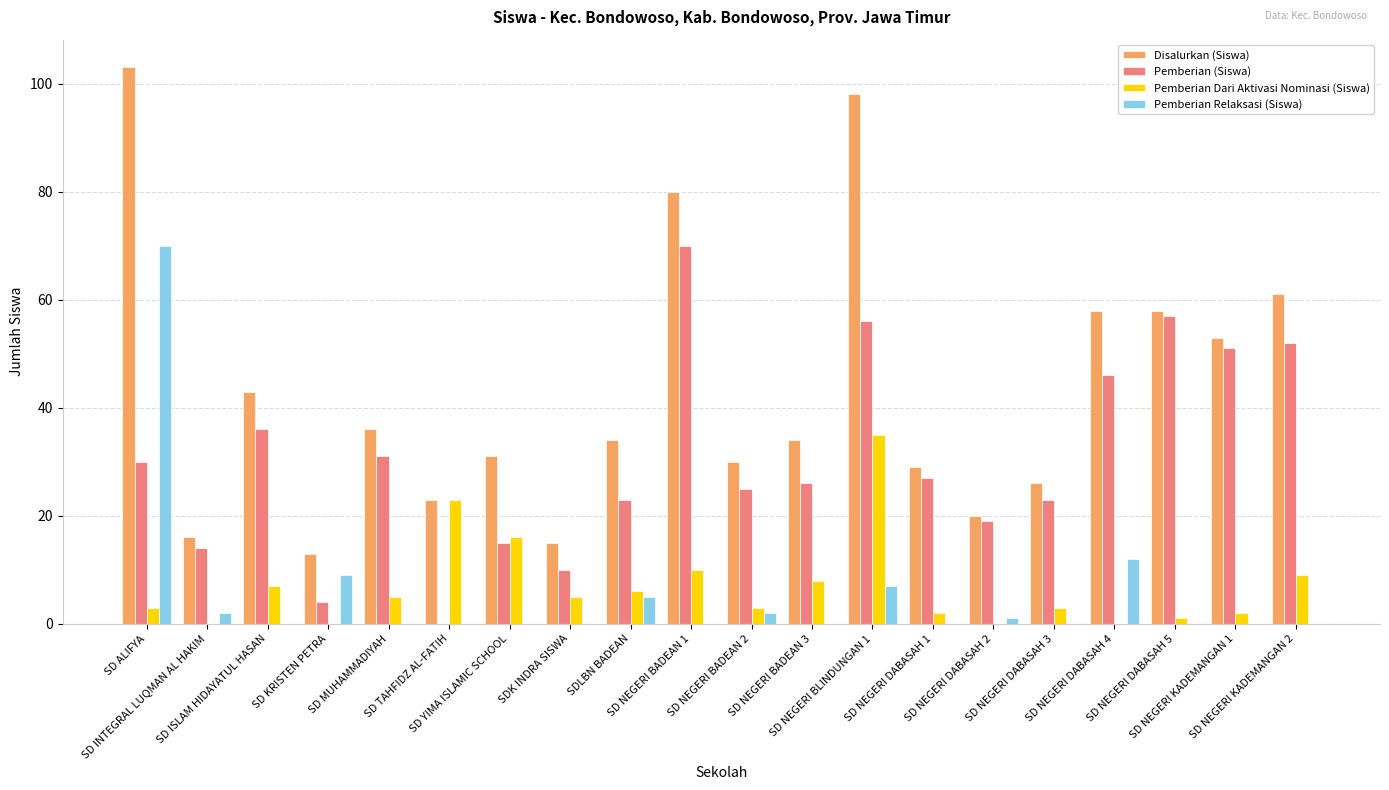

What is the greatest value displayed?

103